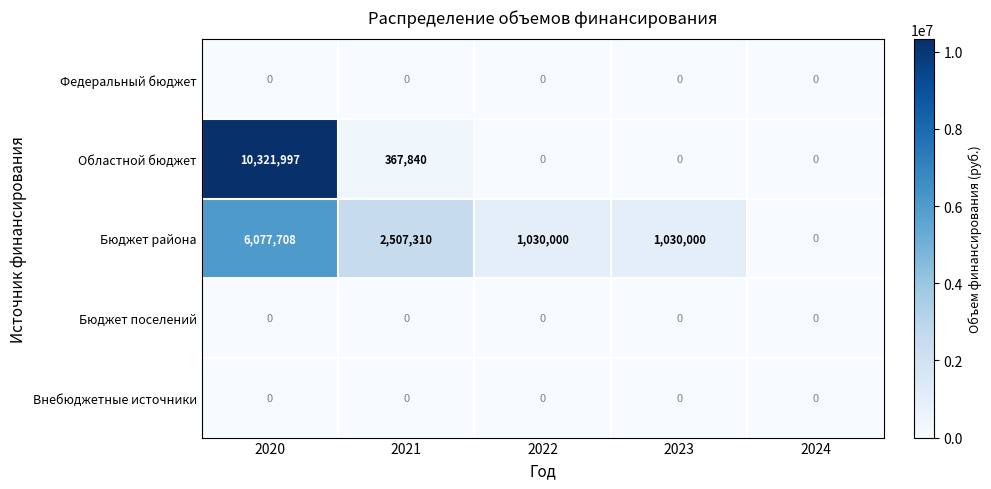

How many categories are shown in the chart?

5